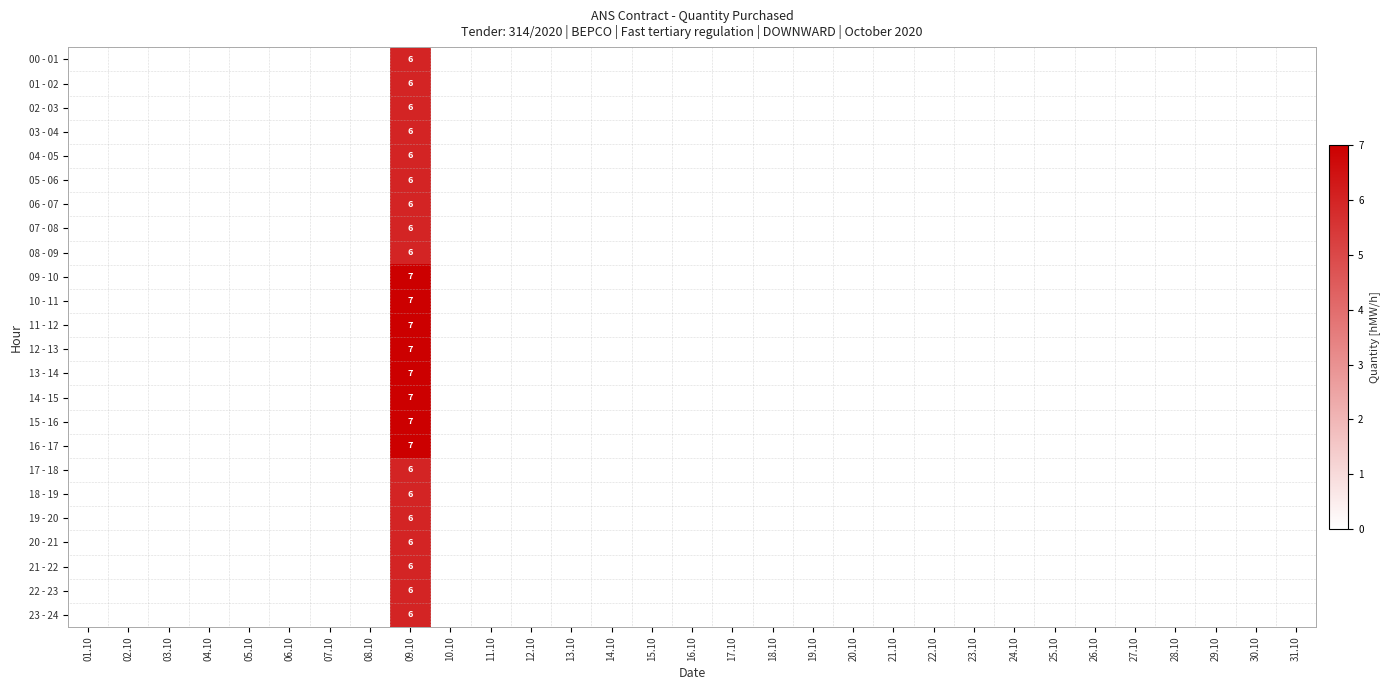

How many values in the 05 - 06 series exceed 0?

1